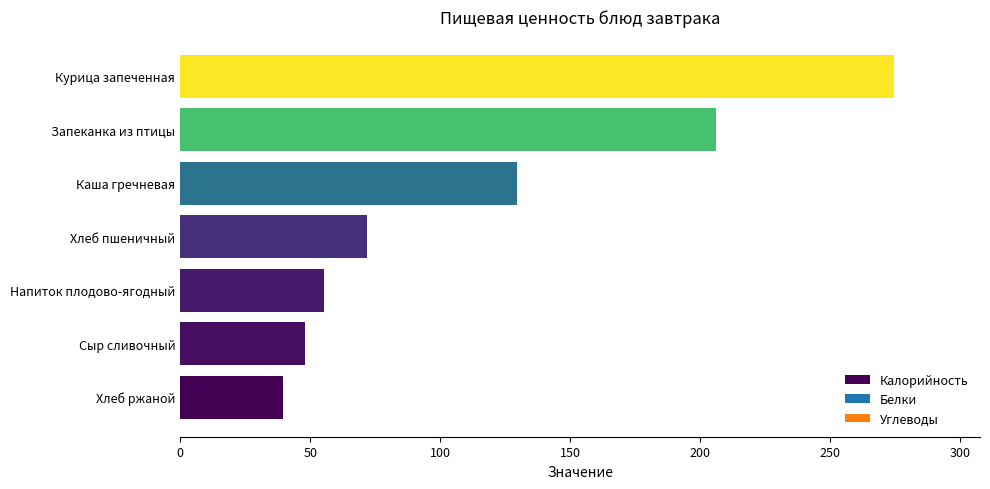

Which label corresponds to the smallest value in the chart?

Хлеб ржаной